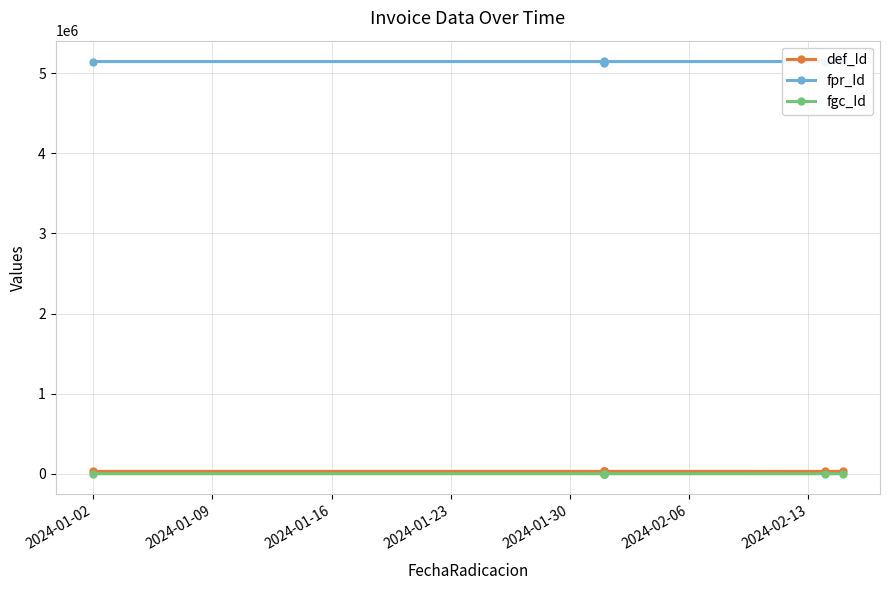

How many lines are shown in the chart?

3